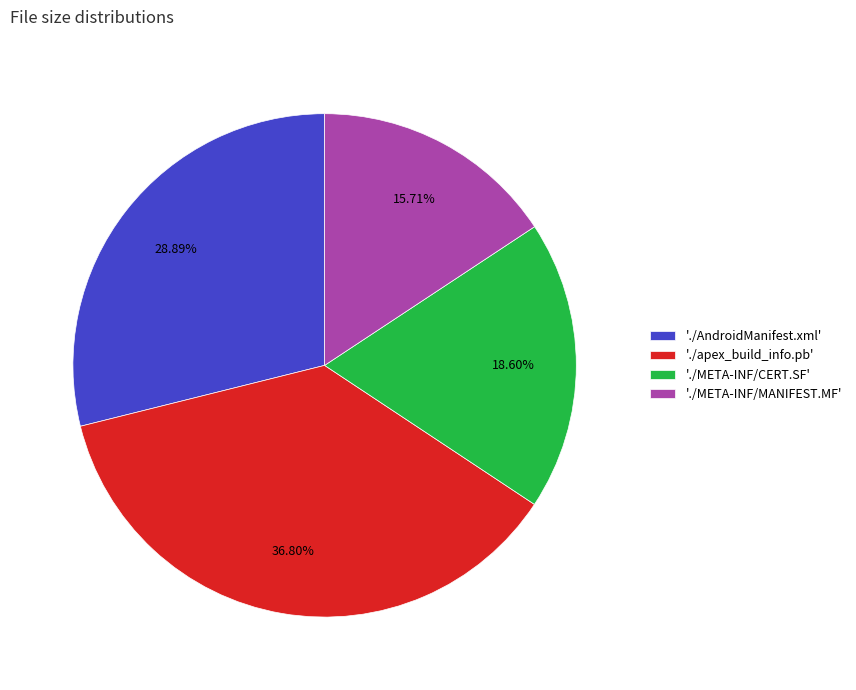

What is the largest slice in the pie chart?

'./apex_build_info.pb'